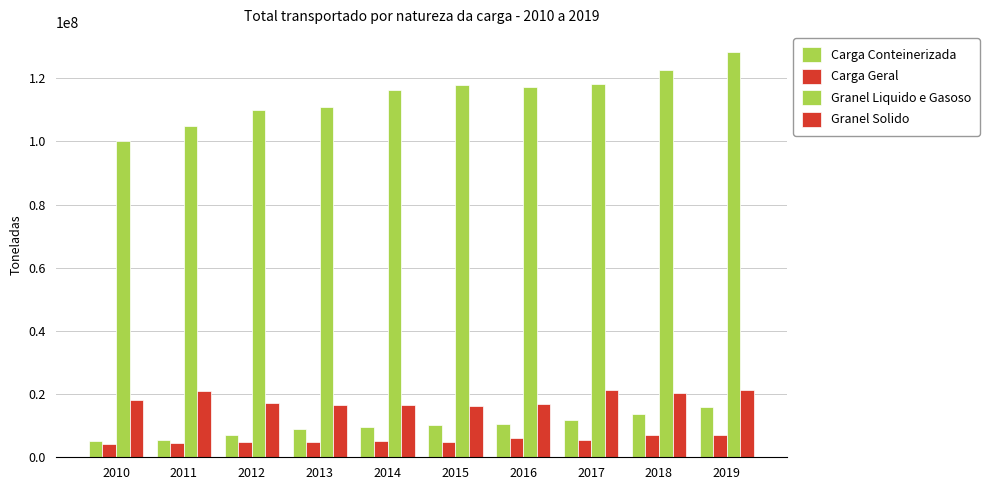

What is the value of the Carga Geral bar at the 4th from the left?

4890363.2